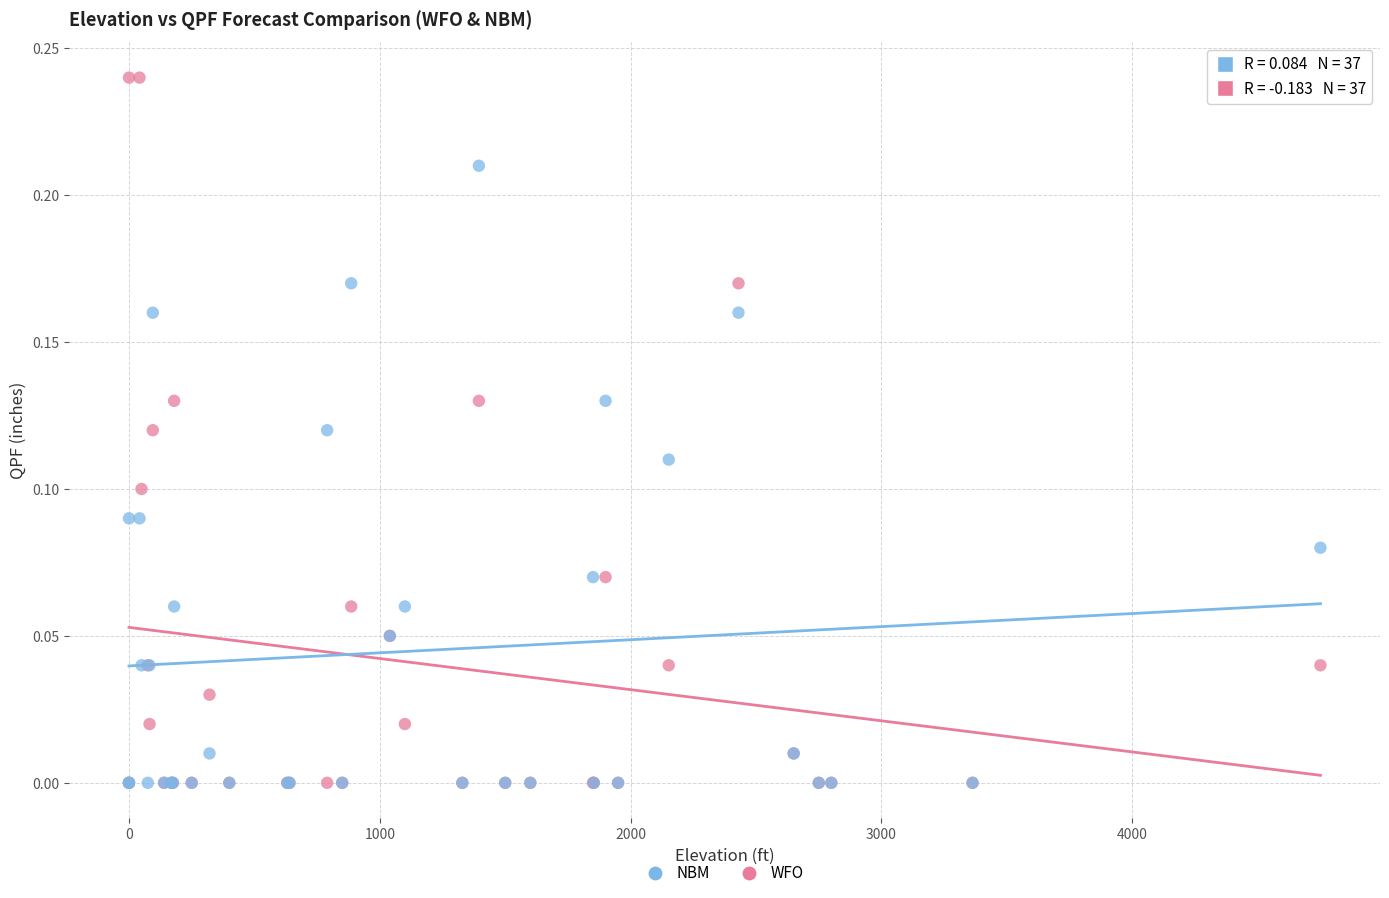

What are all the series names shown in the legend?

NBM, WFO